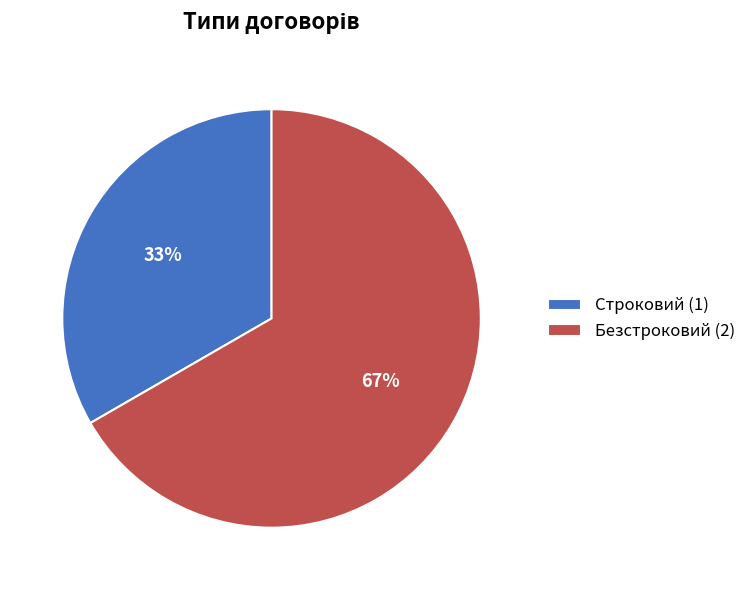

The Безстроковий slice represents 67% of the pie. True or false?

True